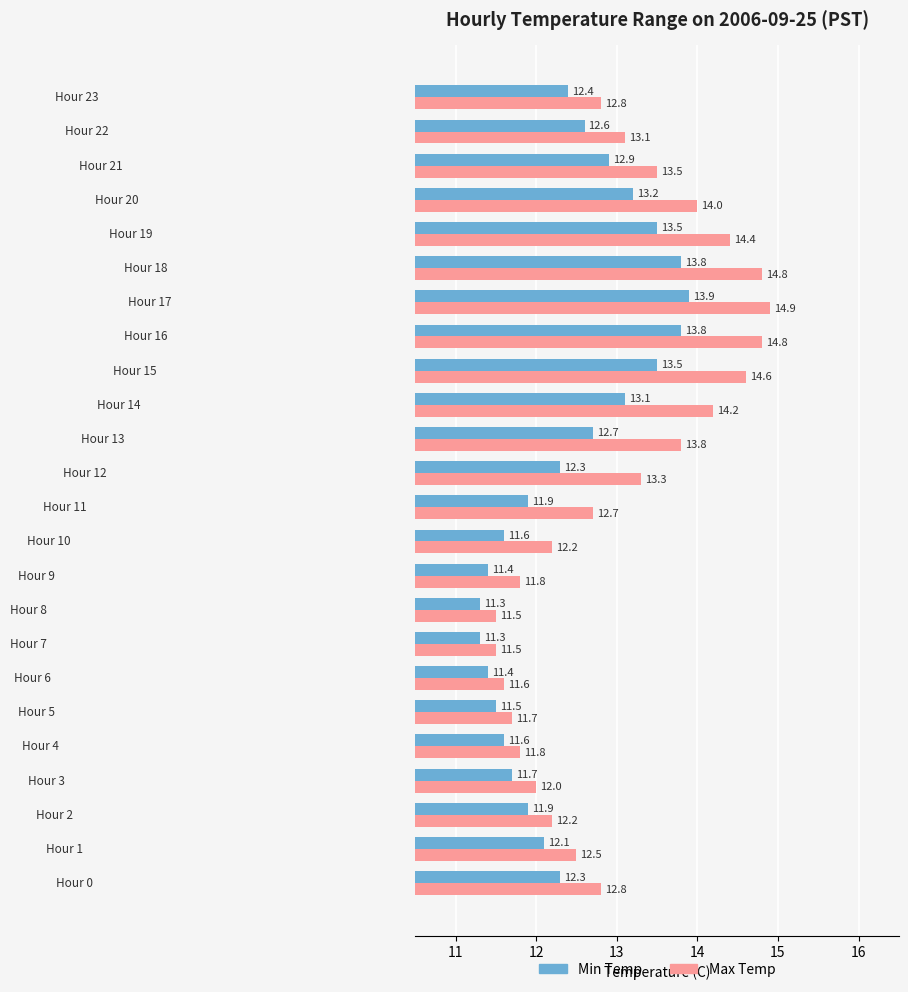

Rank the series by their average value, from lowest to highest.

Min Temp, Max Temp